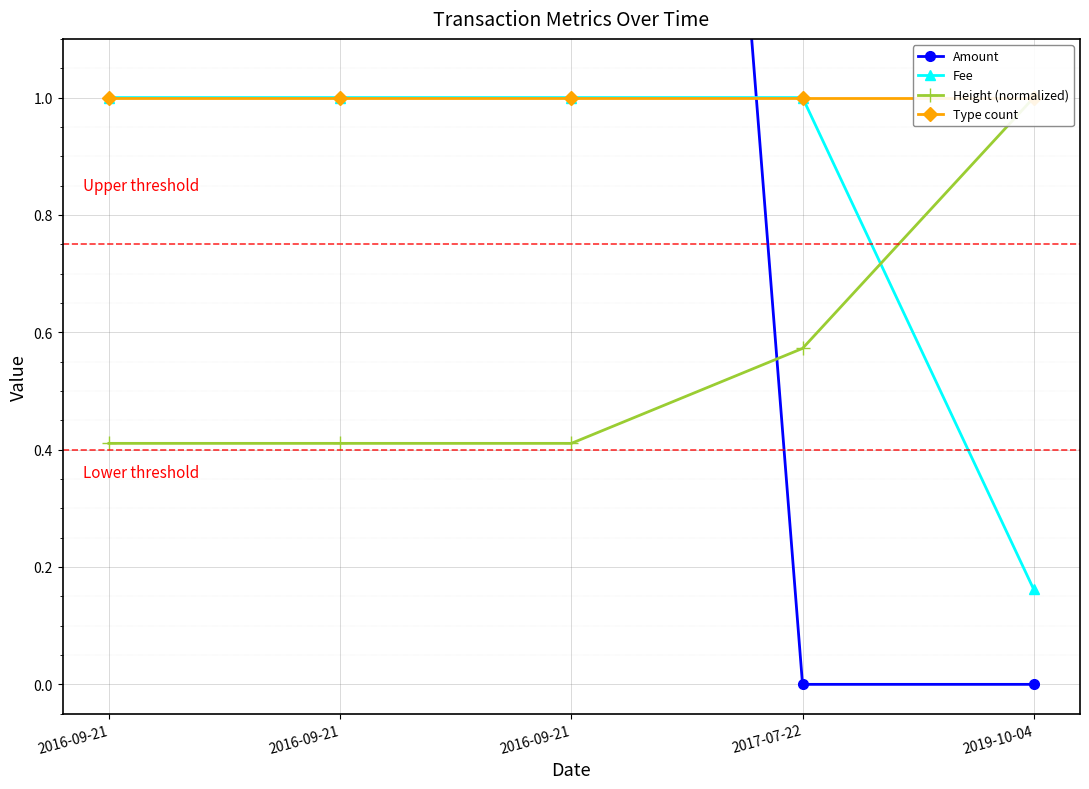

True or false: Fee and Type count cross at least once.

False